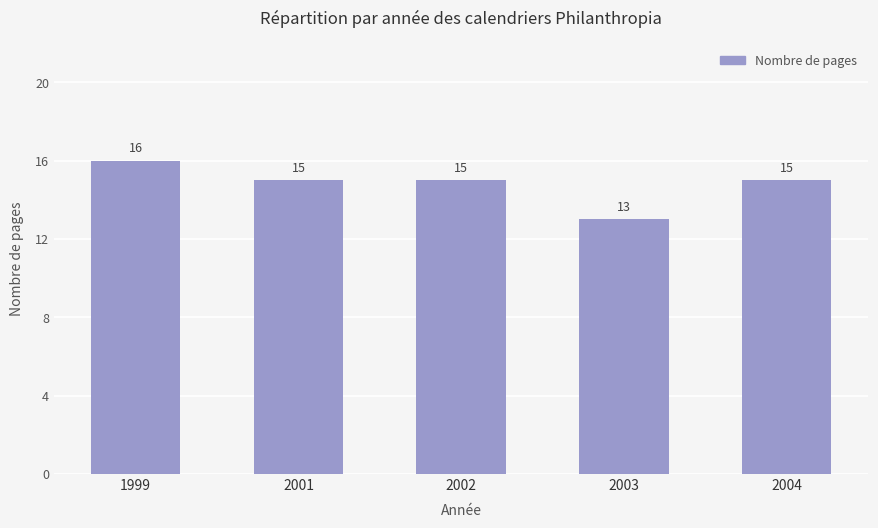

What is the difference between the values at 1999 and 2002?

1